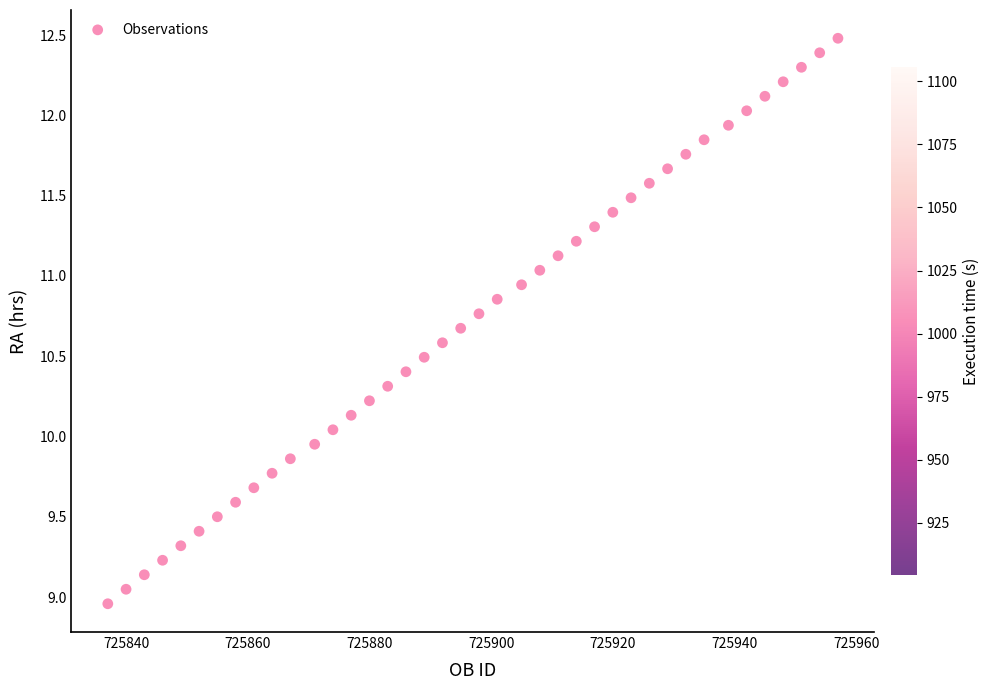

What is the range of X values (max minus min)?

120.0